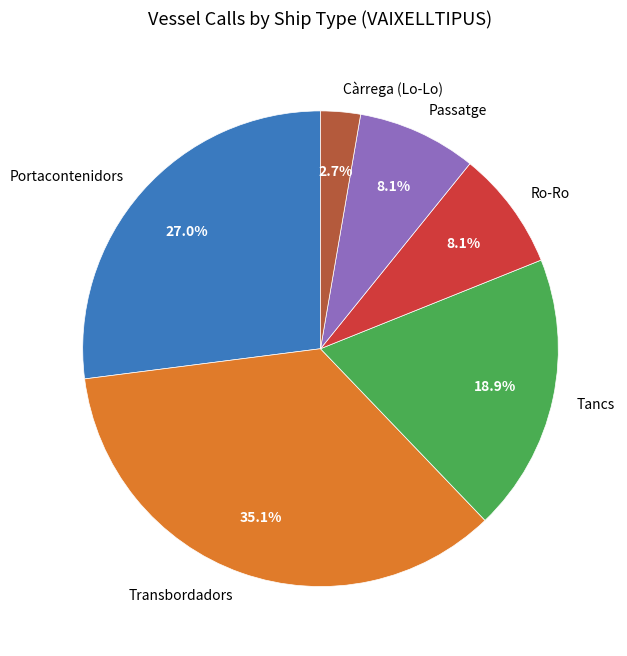

Which category has the smallest portion of the pie?

Càrrega (Lo-Lo)